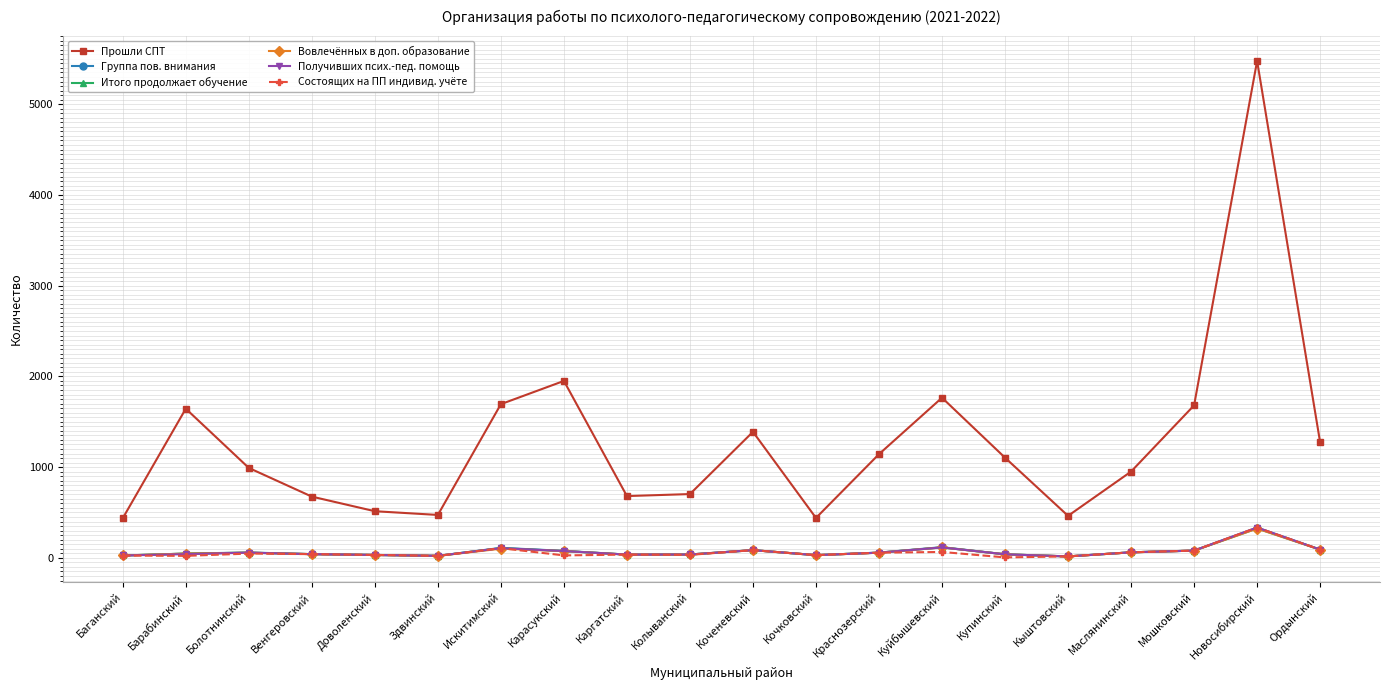

Count the number of categories in the chart.

20